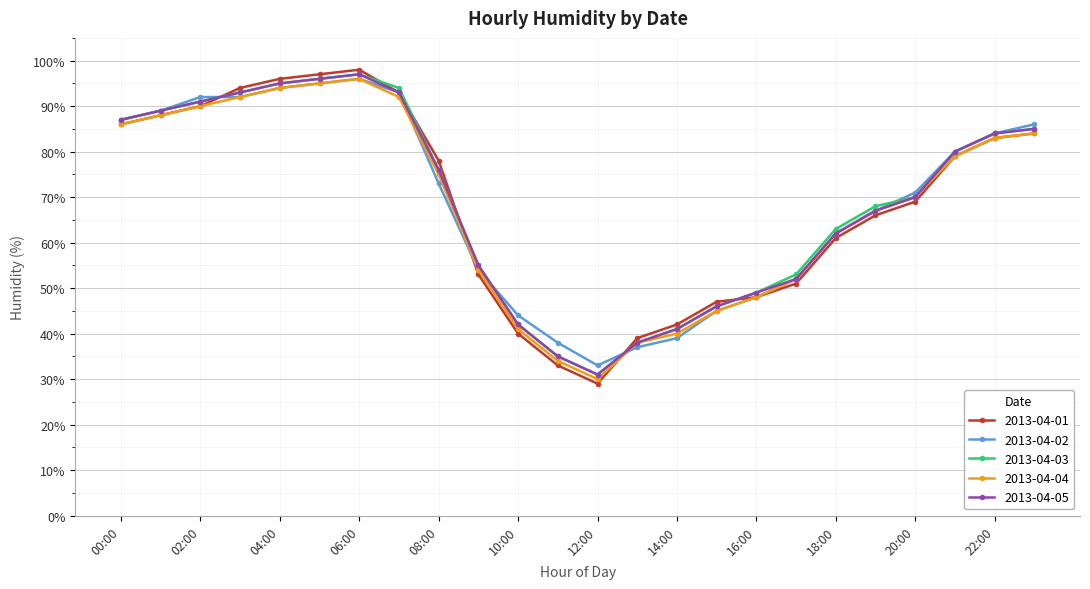

Which series has the largest range (max minus min)?

2013-04-01